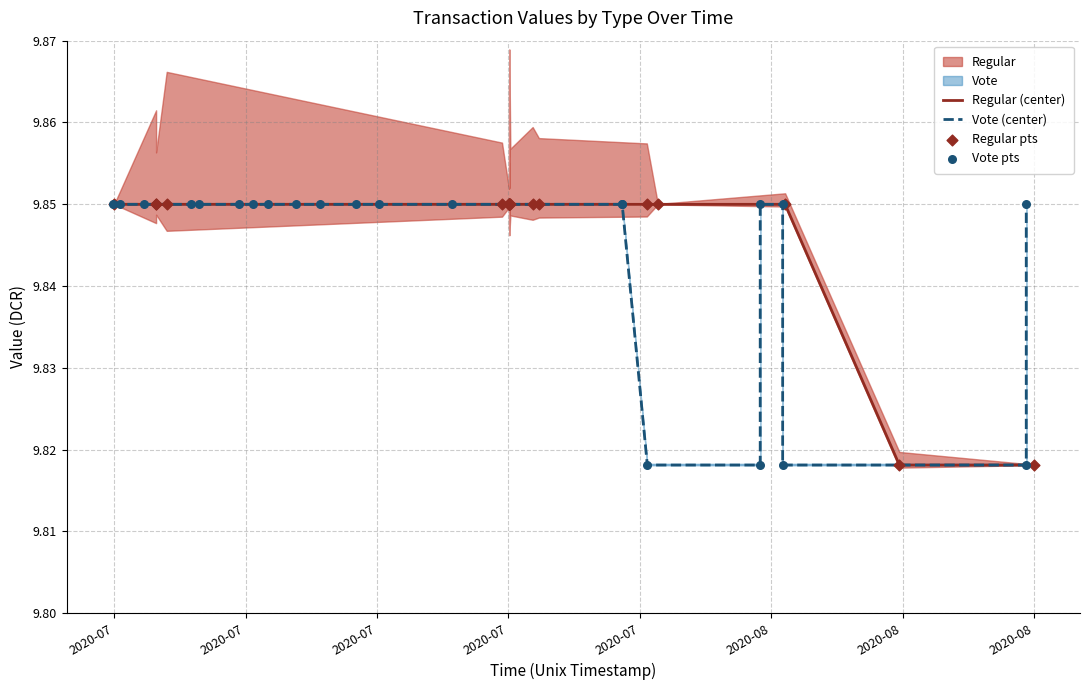

Which series reaches the minimum Y coordinate?

Regular (center)